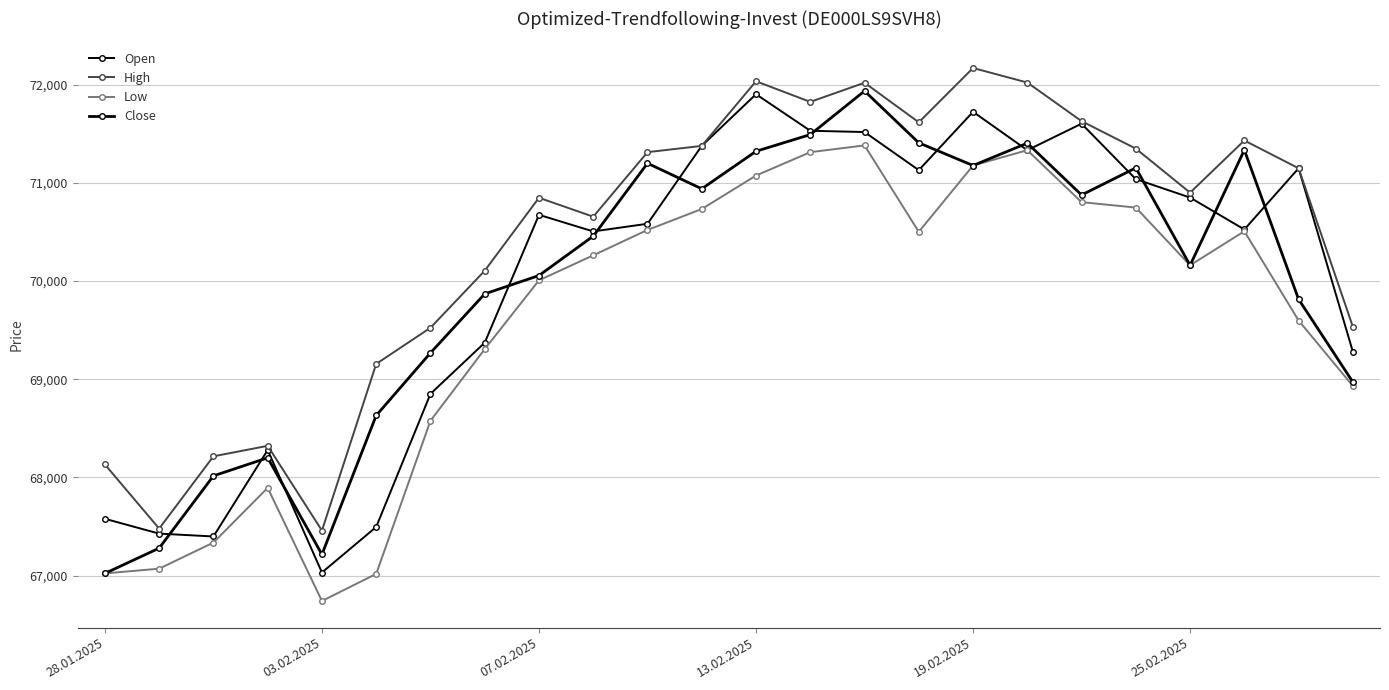

At which label does Close first exceed 70457?

10